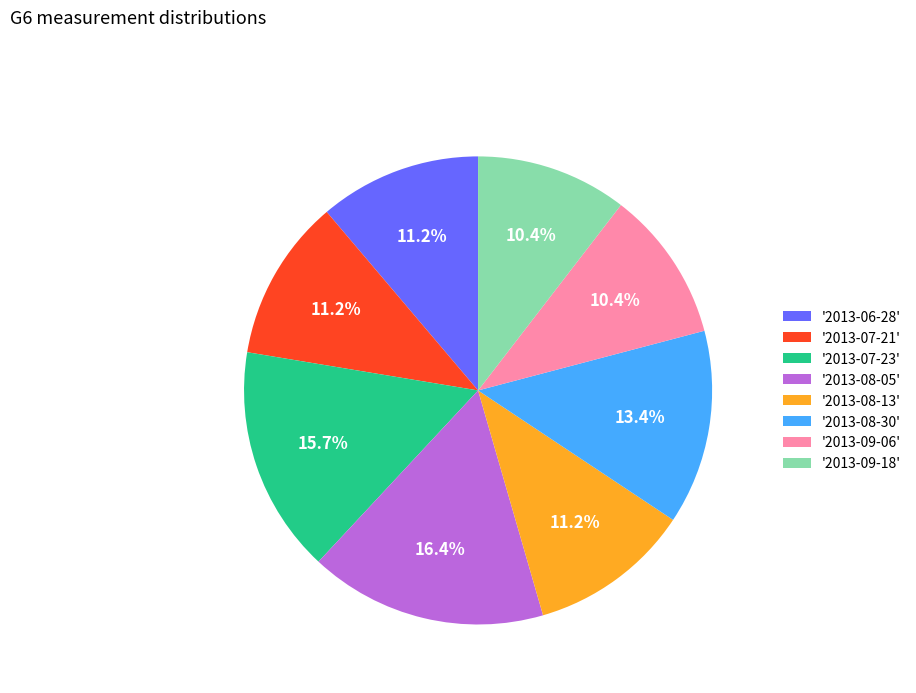

What is the largest slice in the pie chart?

'2013-08-05'